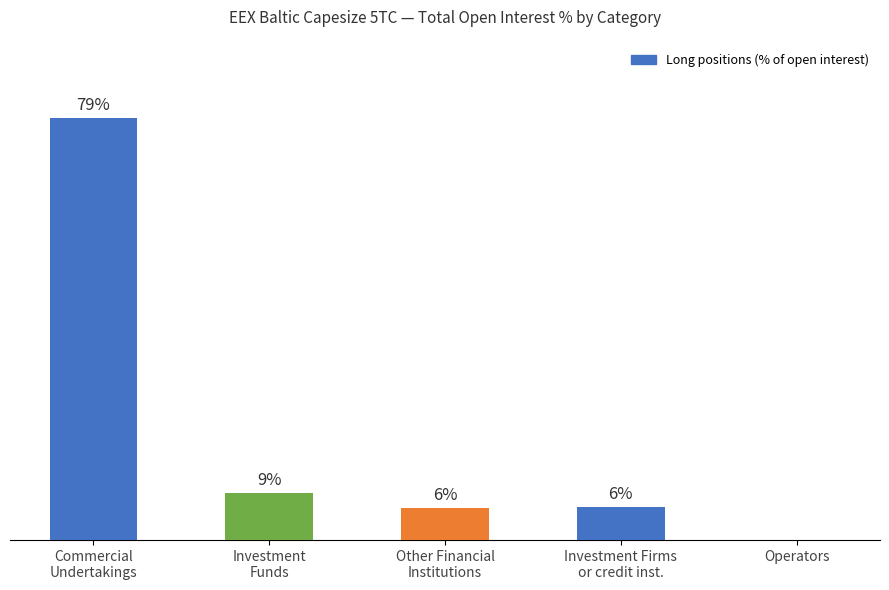

What is the maximum value shown in the chart?

79.1